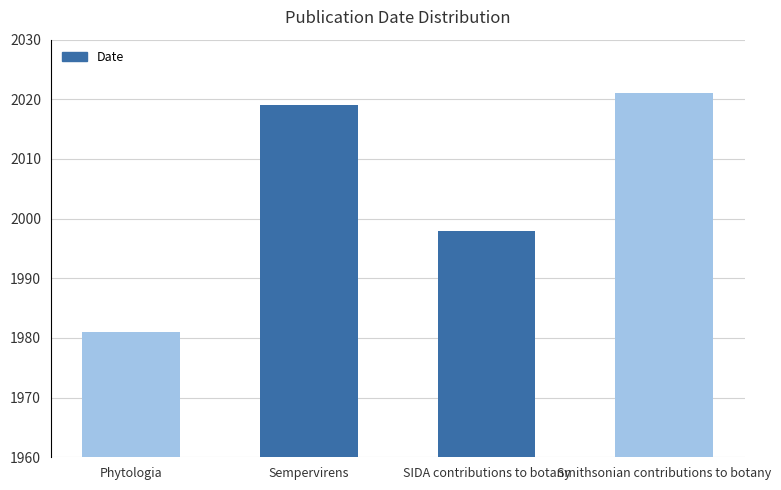

What is the sum of all values?

8019